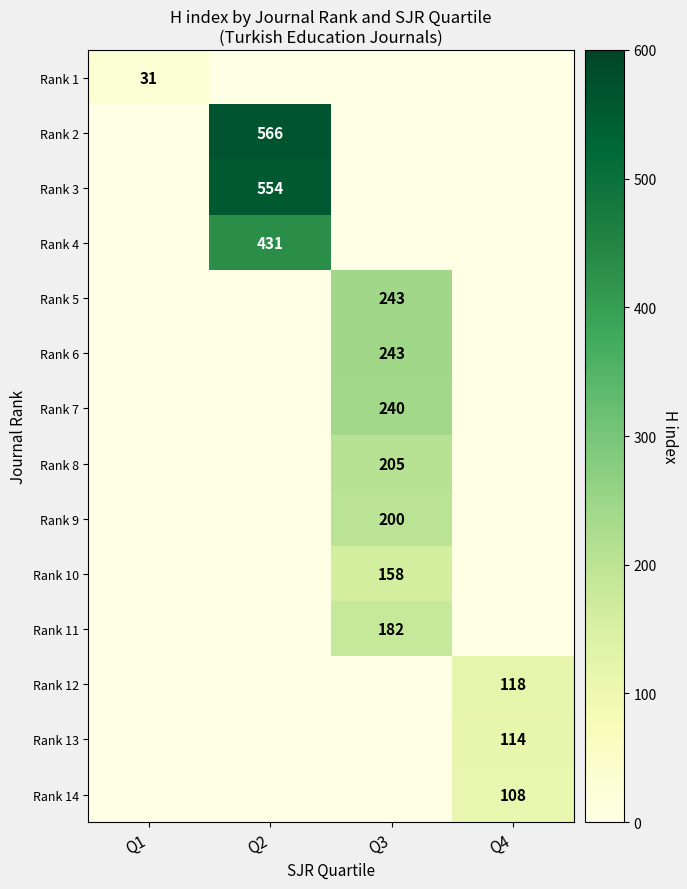

List the labels in order of Rank 4 value, largest first.

Q2, Q1, Q3, Q4